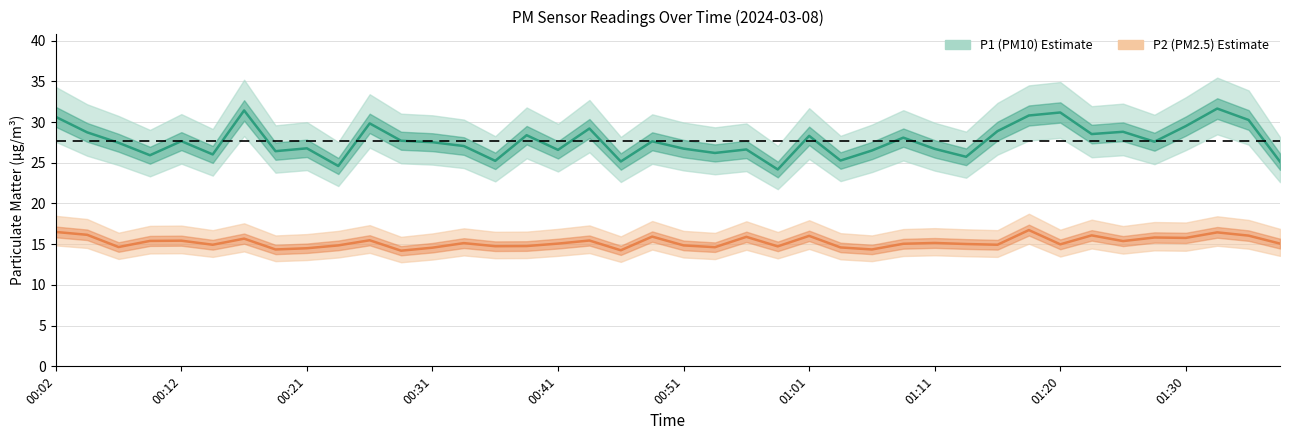

What is the label of the 30th point from the left?

01:13